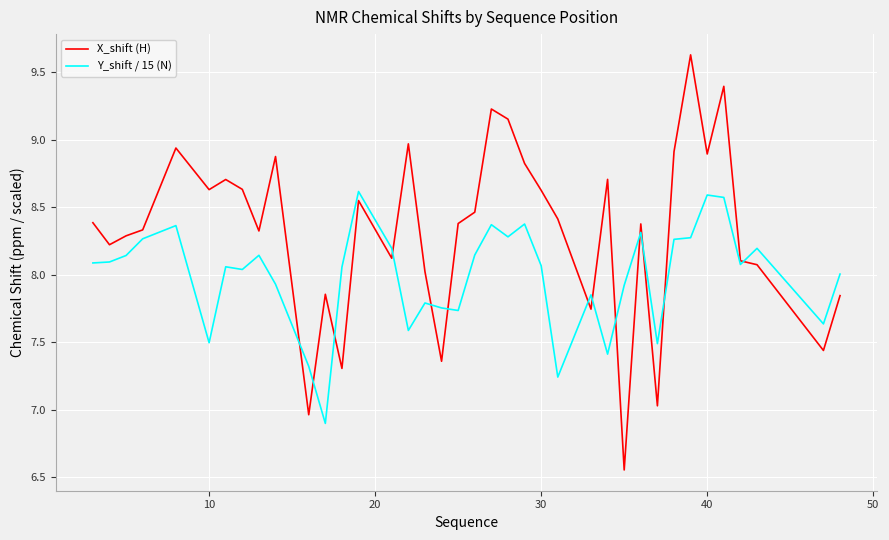

Which series has the largest range (max minus min)?

X_shift (H)